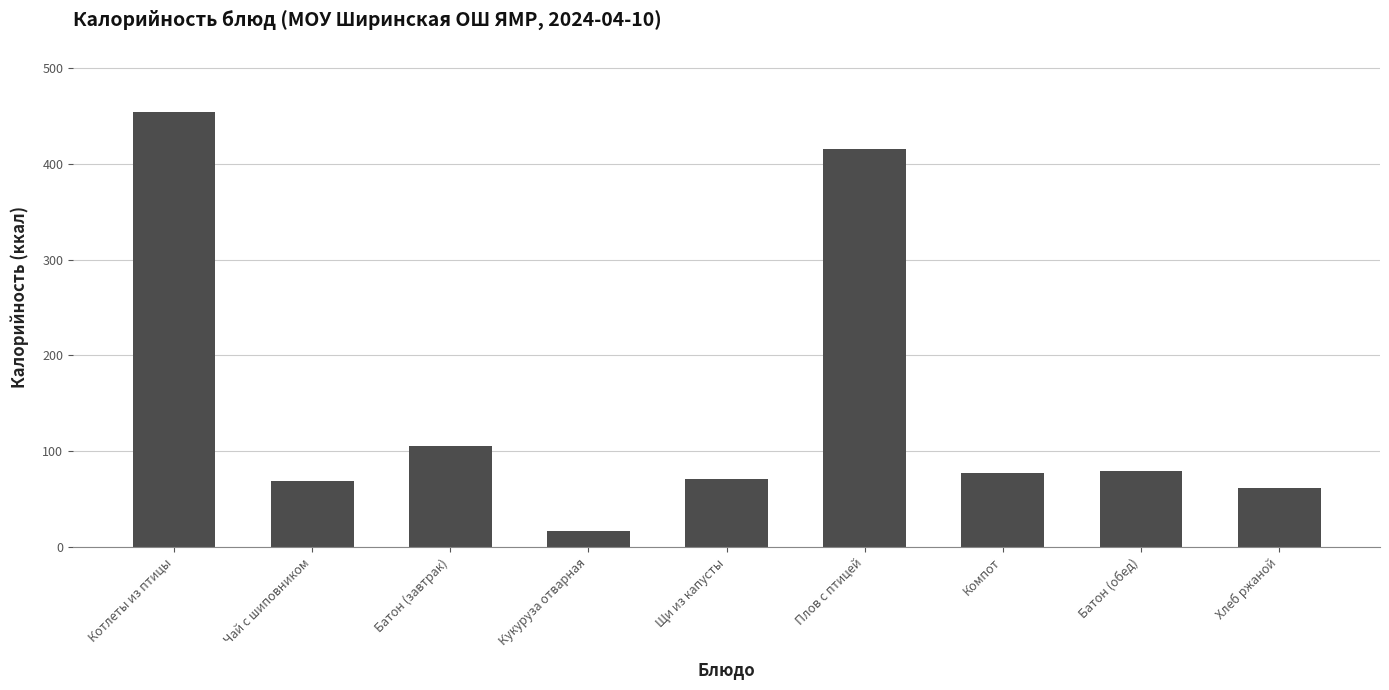

What is the value of the 3rd bar from the left?

105